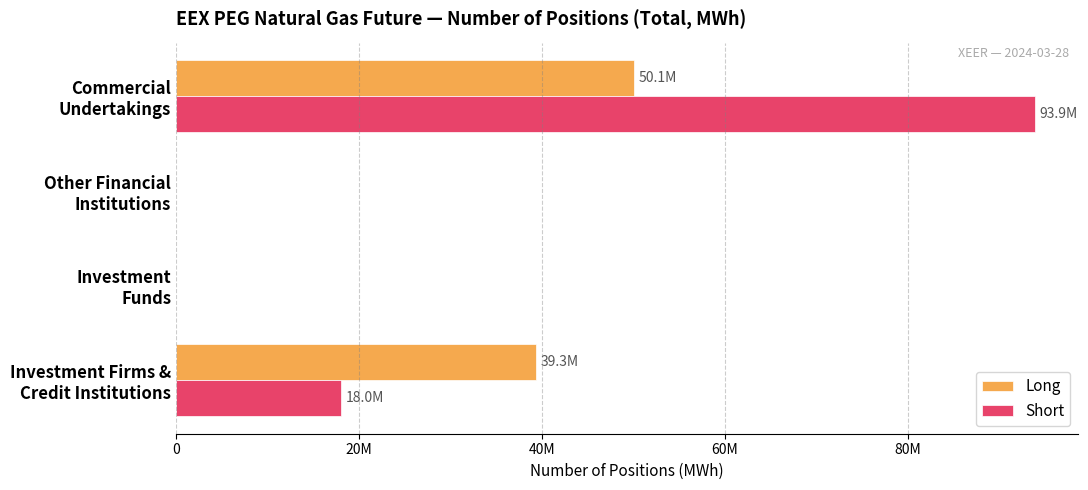

Which series has the largest total across all categories?

Short